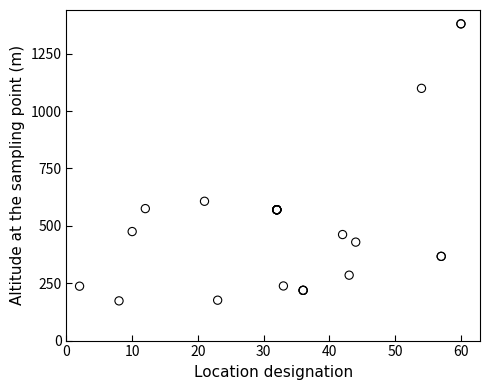

What Y value in the scatter plot is closest to 776?

607